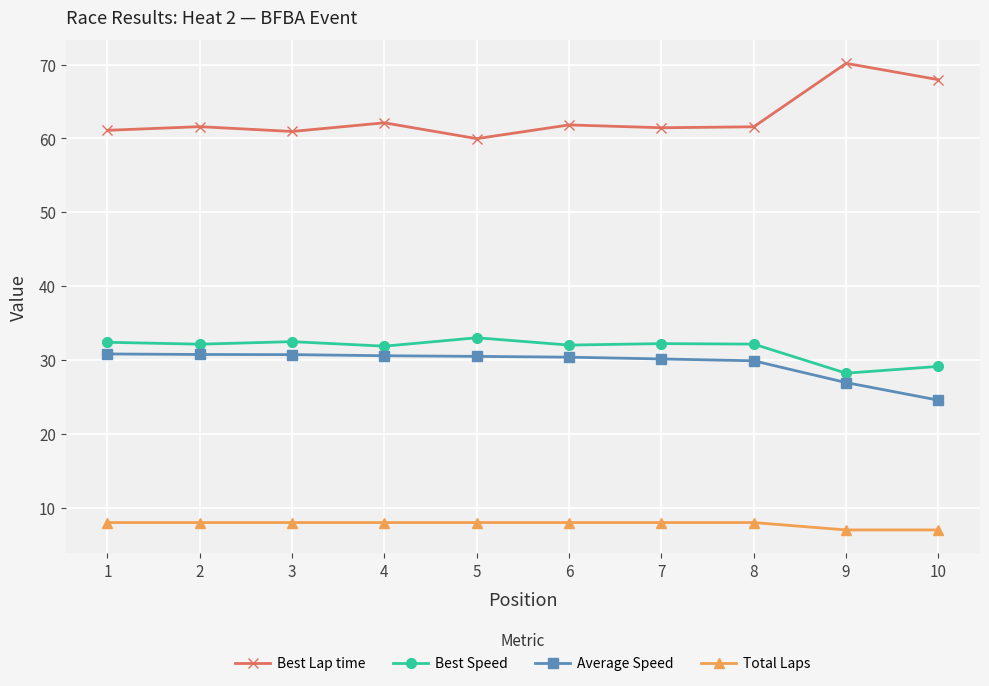

What is the approximate value of Best Lap time at 7?

61.4